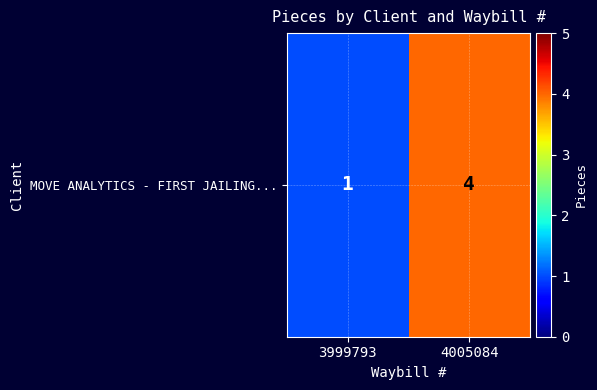

Rank the categories by value from lowest to highest.

3999793, 4005084